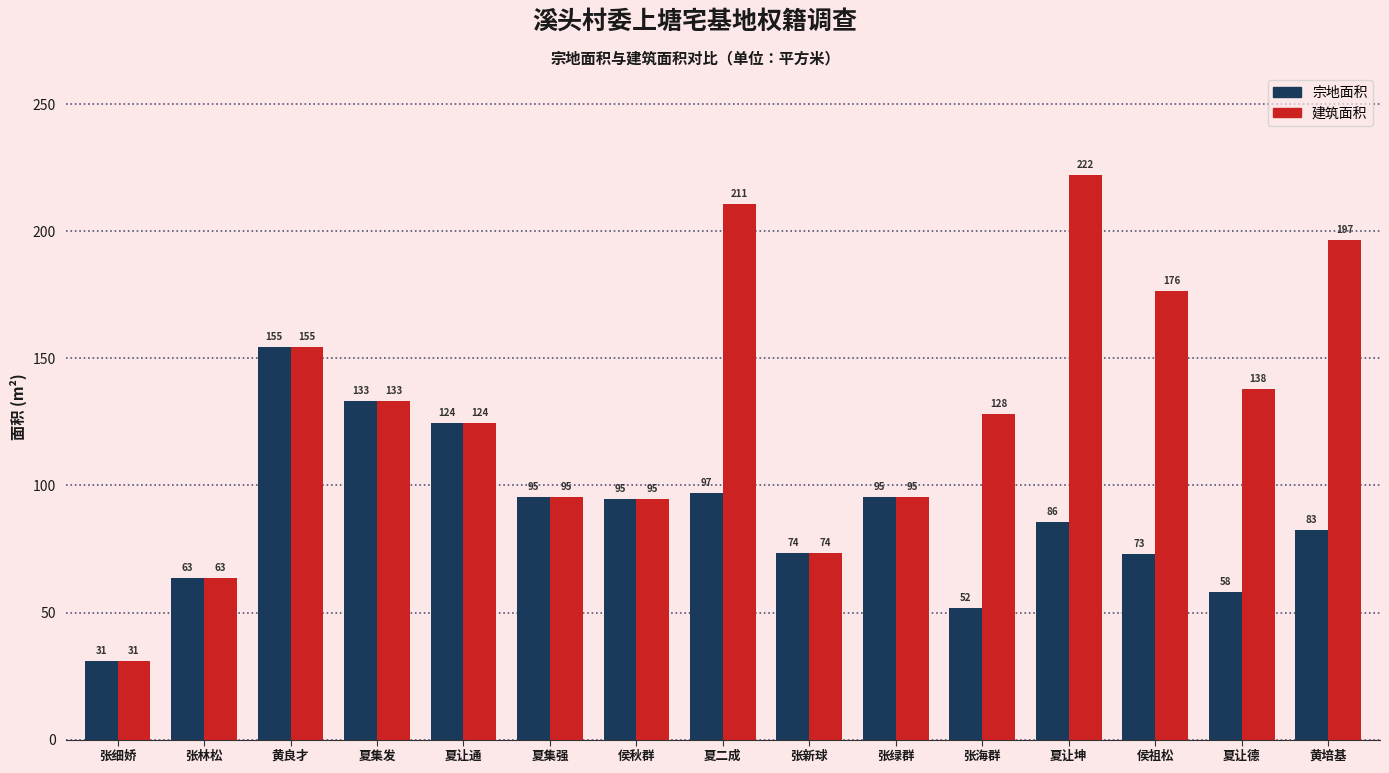

What is the label of the 3rd bar from the left?

黄良才